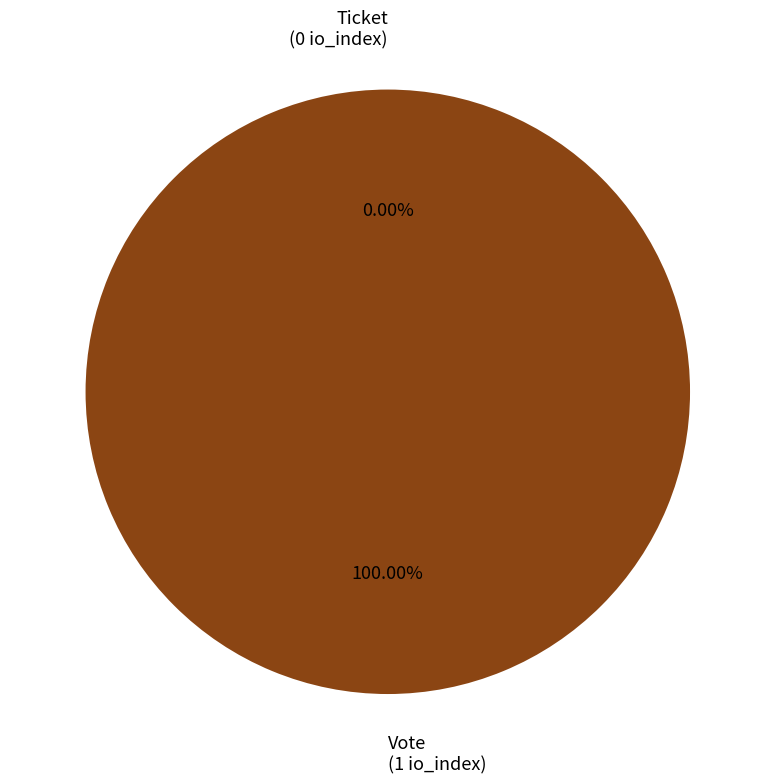

Is there a majority slice in this chart?

Yes